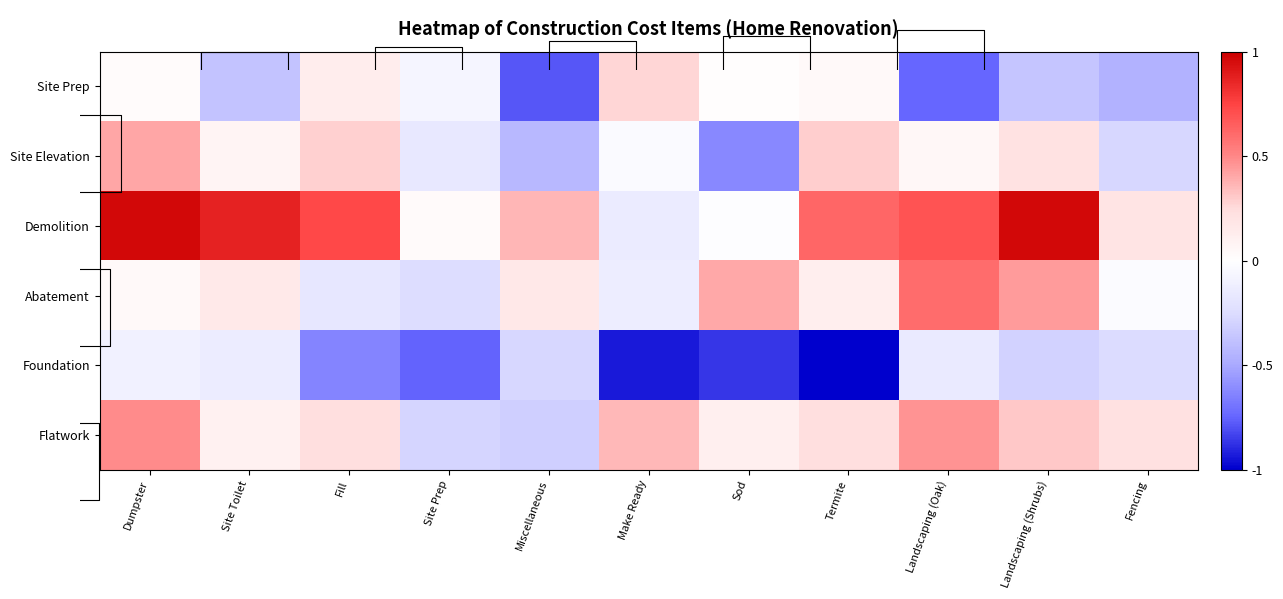

At Landscaping (Shrubs), list the series in order from smallest to largest.

Site Prep, Foundation, Site Elevation, Flatwork, Abatement, Demolition